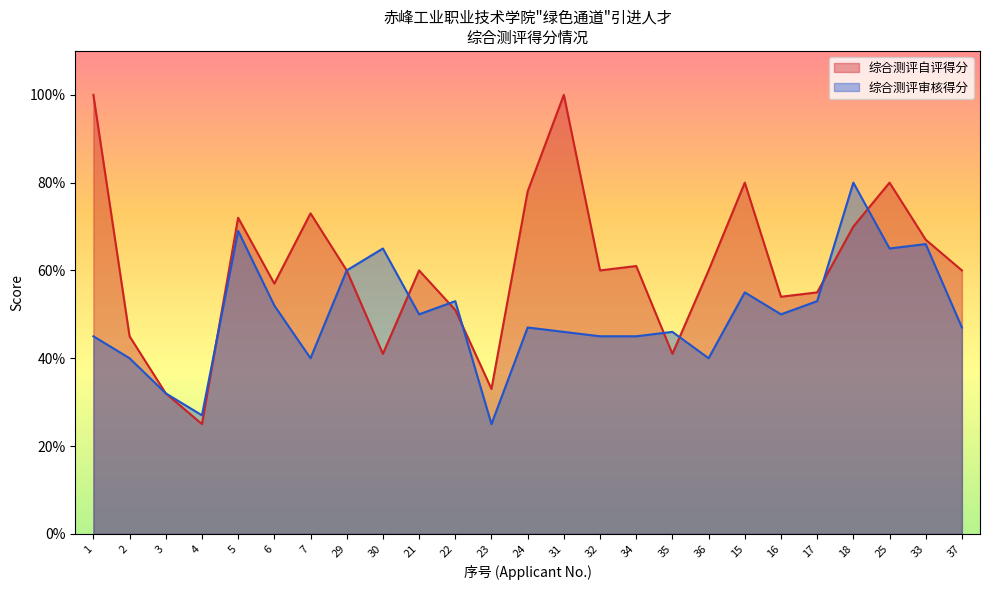

In 综合测评审核得分, how many points are lower than both neighbors (excluding endpoints)?

7